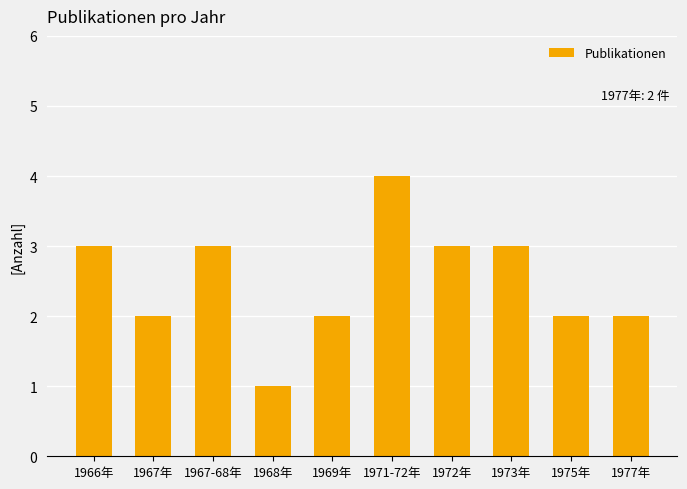

Reading left to right, extract all data points from this chart.

1966年=3	1967年=2	1967-68年=3	1968年=1	1969年=2	1971-72年=4	1972年=3	1973年=3	1975年=2	1977年=2